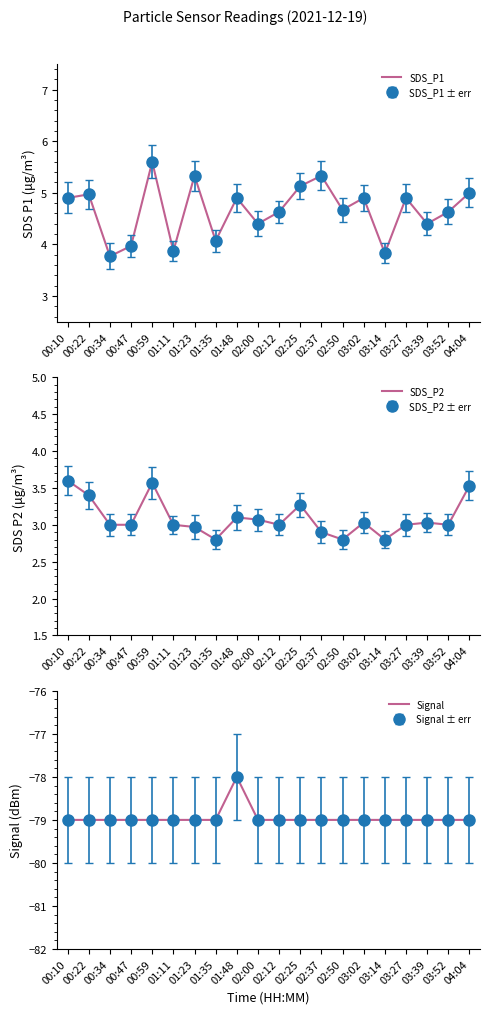

What is the lowest value of the SDS_P1 series?

3.8